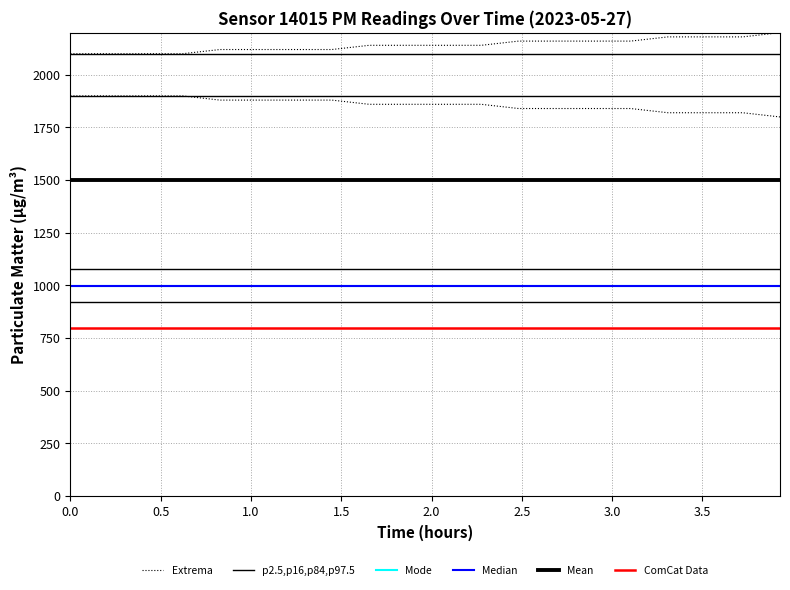

Is the value of ComCat Data at 11 greater than the value of Mean at 12?

No